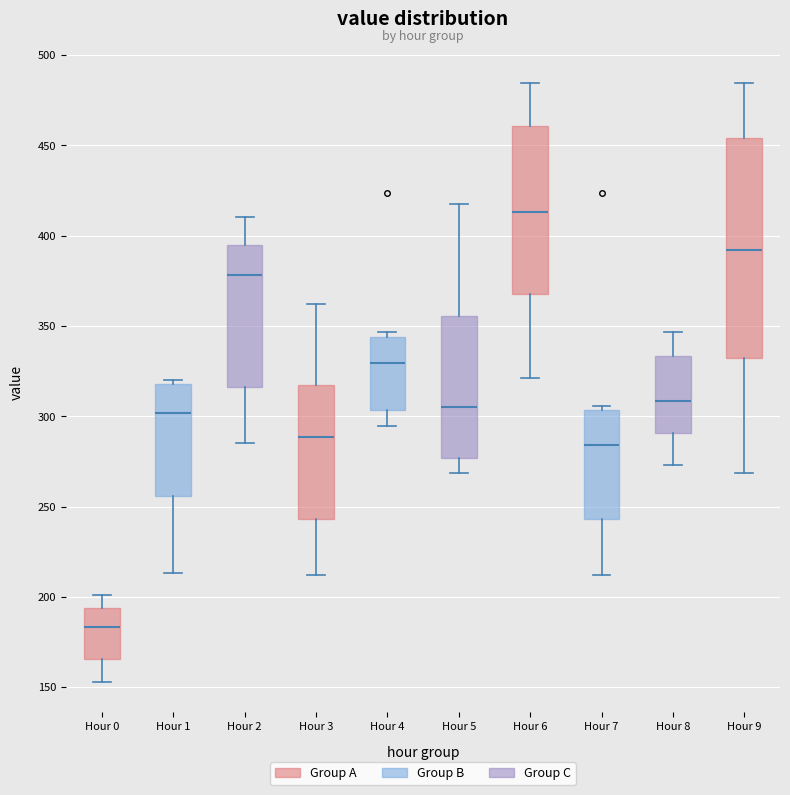

Reading left to right, read every box against the y-axis: the position of its median line, the range the box covers, and the ends of its whiskers. The values are not printed on the chart, so give them approximately, as read against the axis.

Hour 0: median 185, box 165 to 195, whiskers 155 to 200
Hour 1: median 300, box 255 to 320, whiskers 215 to 320 (just above the box's upper edge)
Hour 2: median 380, box 315 to 395, whiskers 285 to 410
Hour 3: median 290, box 245 to 315, whiskers 210 to 360
Hour 4: median 330, box 305 to 345, whiskers 295 to 345 (just above the box's upper edge)
Hour 5: median 305, box 275 to 355, whiskers 270 to 420
Hour 6: median 415, box 370 to 460, whiskers 320 to 485
Hour 7: median 285, box 245 to 305, whiskers 210 to 305 (just above the box's upper edge)
Hour 8: median 310, box 290 to 335, whiskers 275 to 345
Hour 9: median 390, box 330 to 455, whiskers 270 to 485